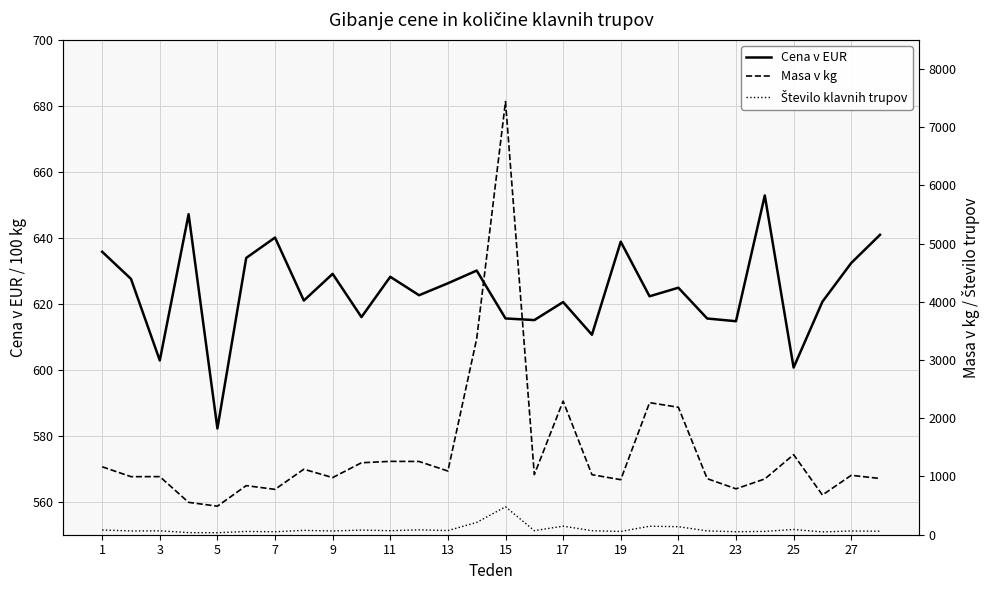

Which category has the lowest value in the Cena v EUR series?

5